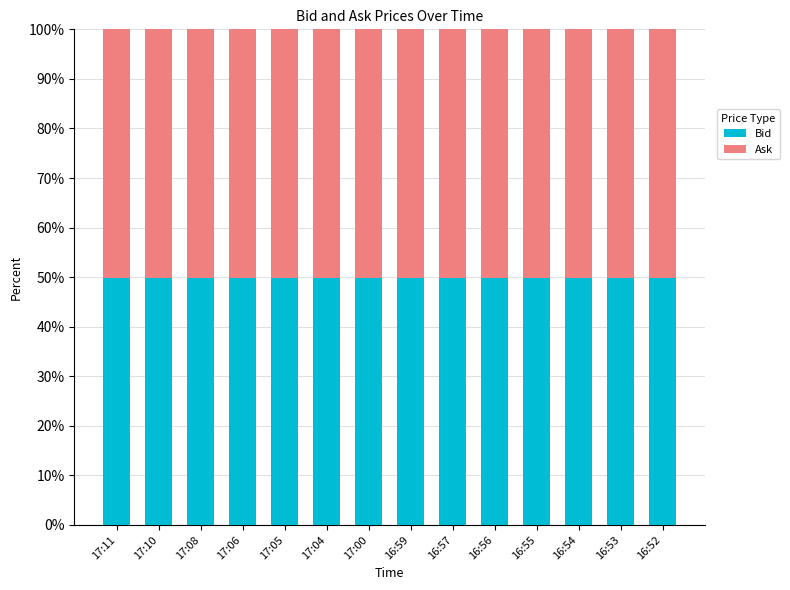

How many series are shown in this chart?

2